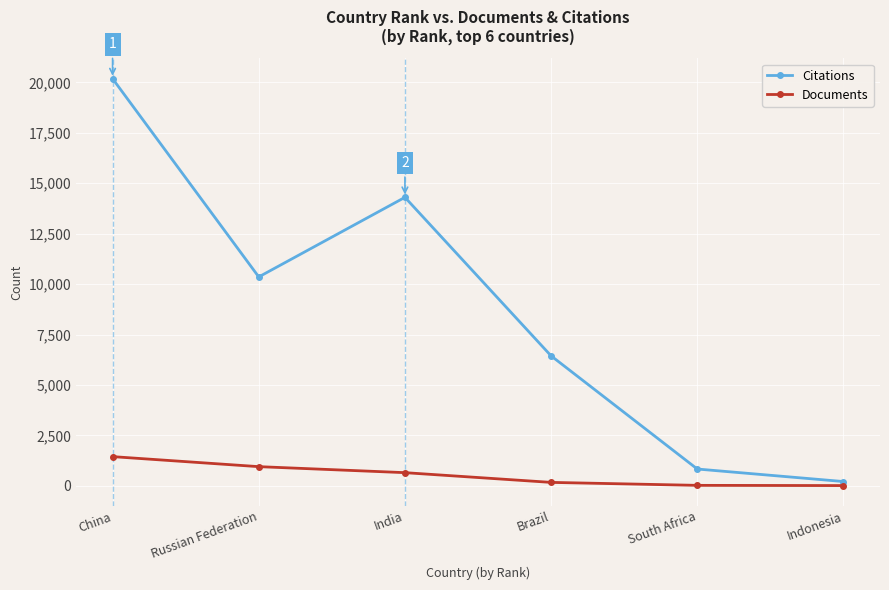

What is the highest value of the Citations series?

20188